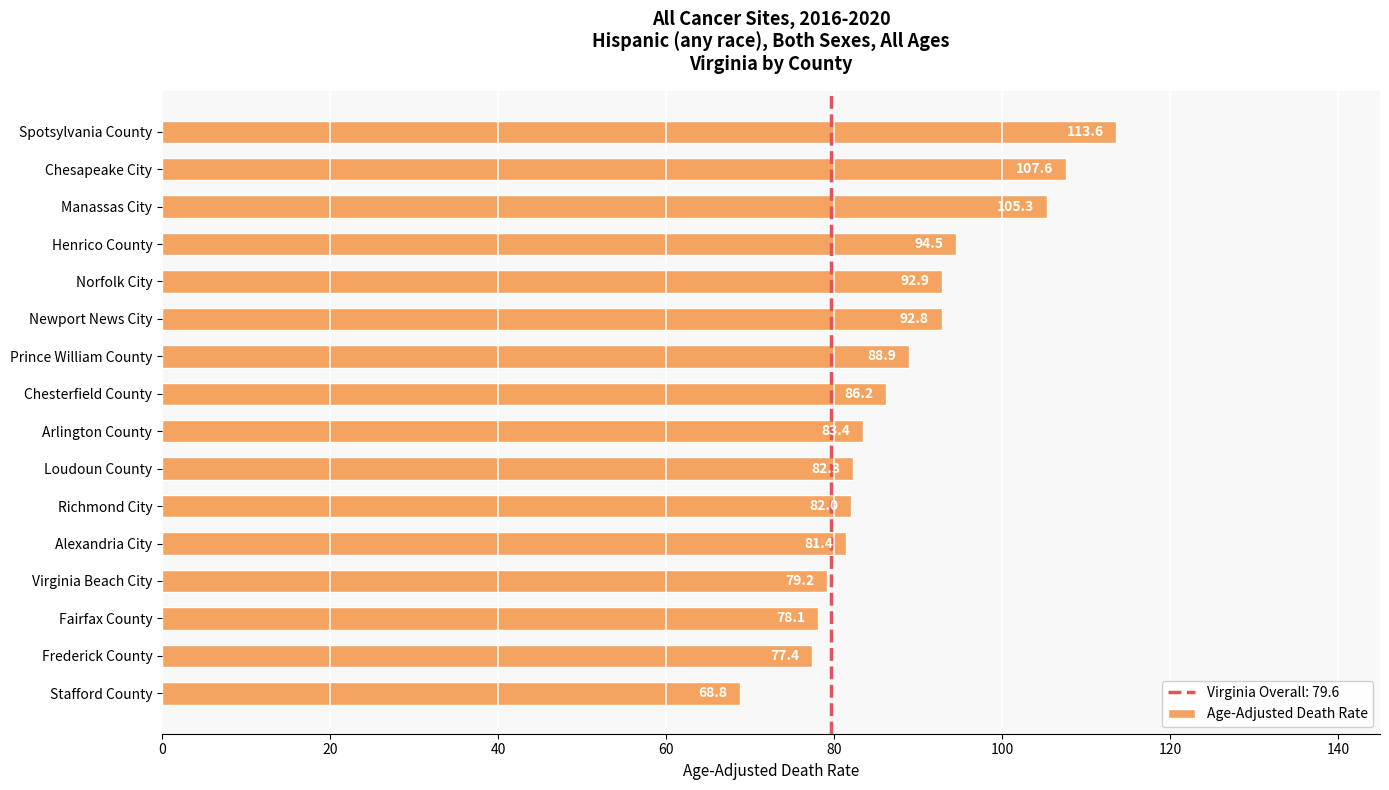

How many bars are there in total?

16